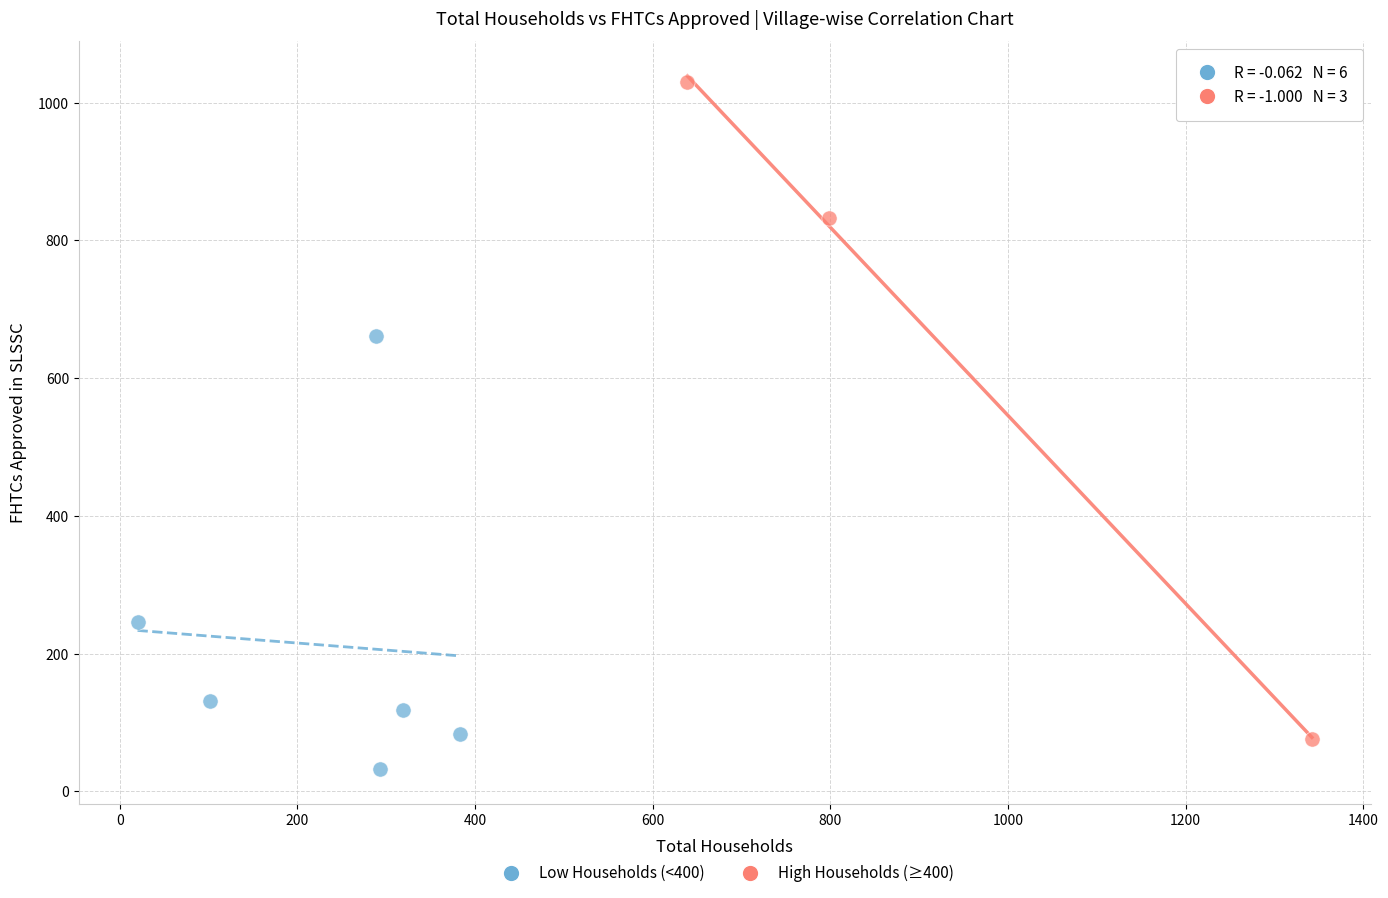

Which series reaches the maximum Y coordinate?

High Households (≥400)